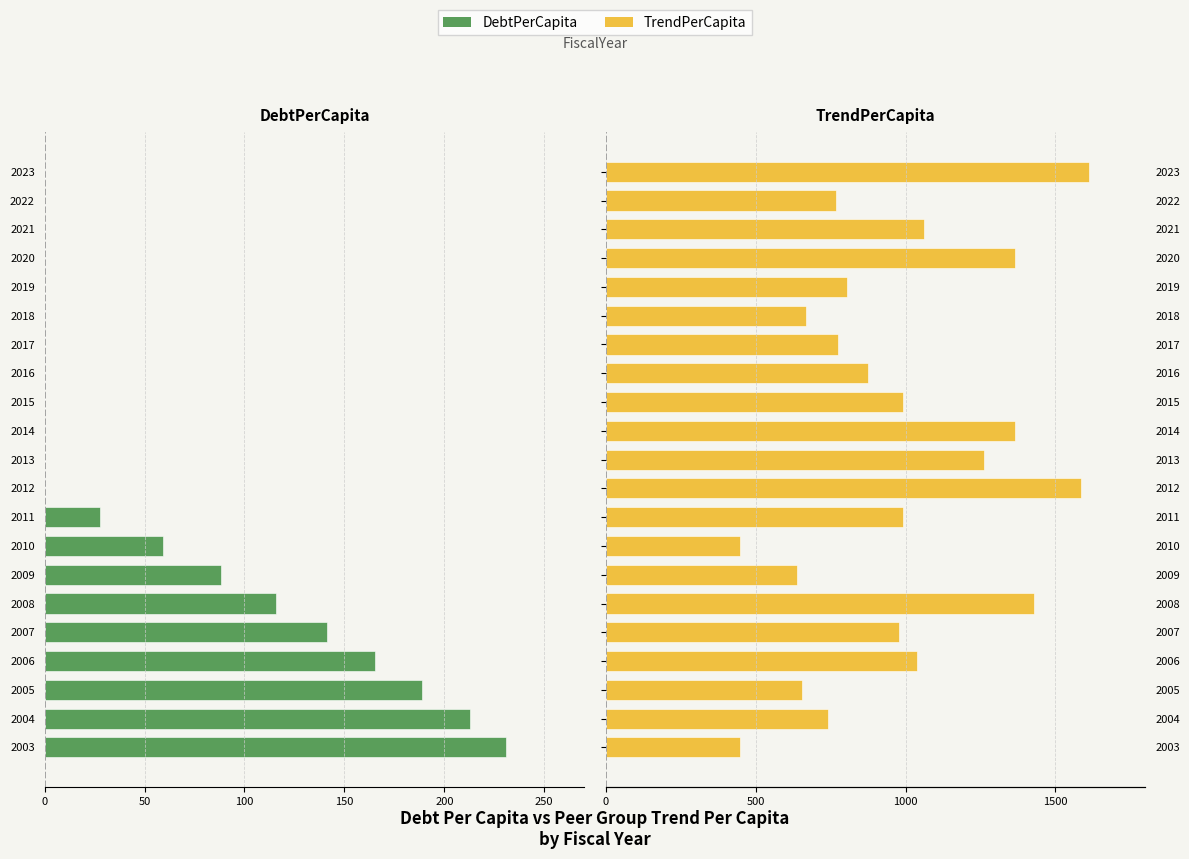

List the series in order of their overall mean, highest first.

TrendPerCapita, DebtPerCapita